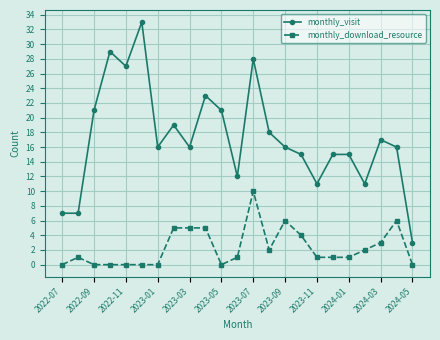

What is the difference between the maximum and second lowest values in the monthly_download_resource series?

10